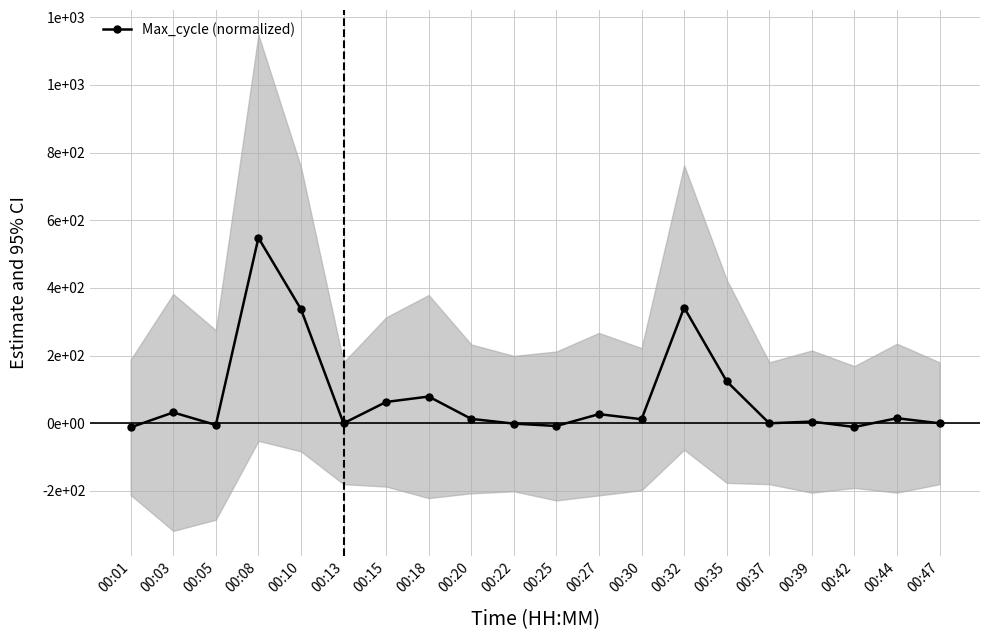

What is the value of the 15th point from the left?

124